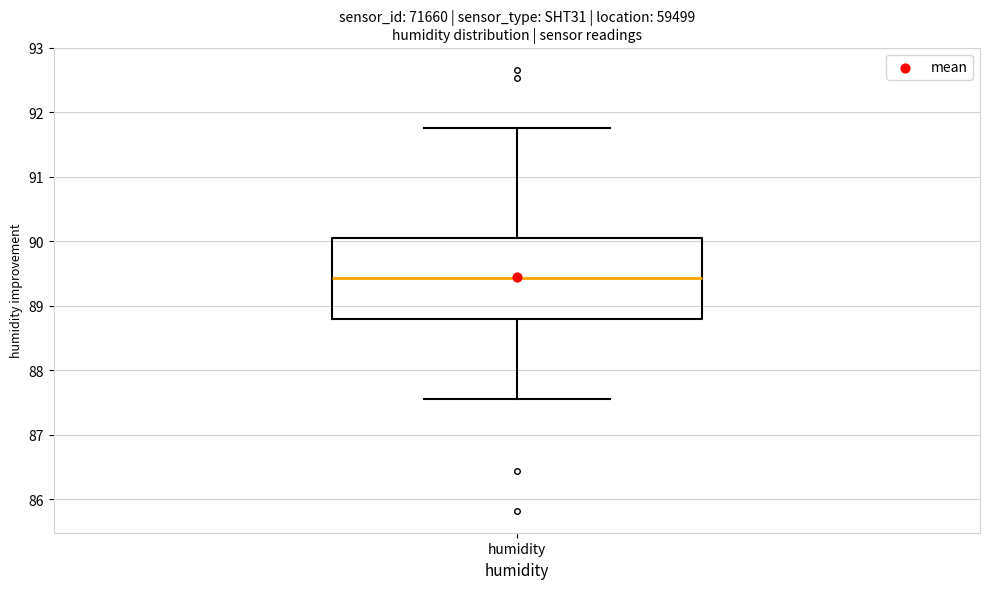

Where does the upper whisker of the box for humidity end on the y-axis? The values are not printed on the chart, so give them approximately, as read against the axis.

91.8